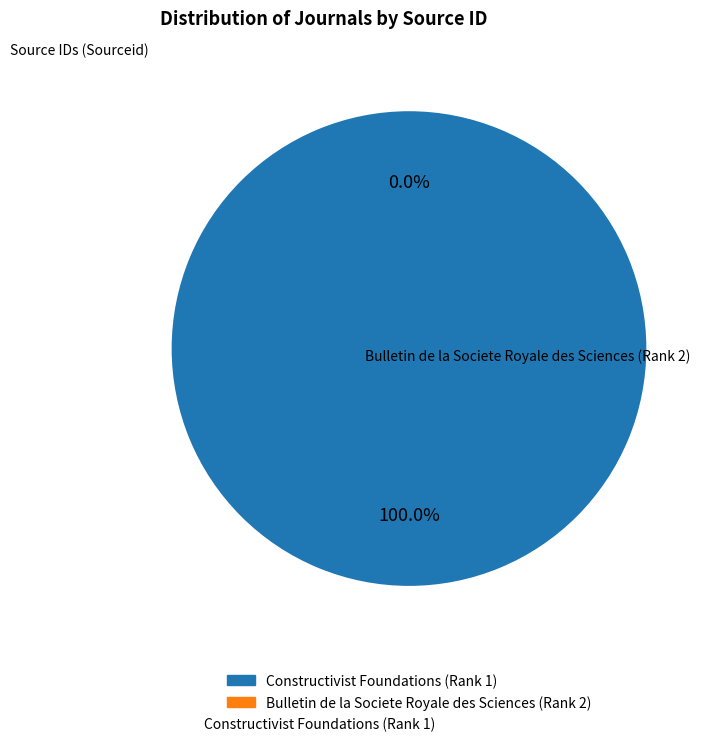

To the nearest percent, what is the difference between the largest and smallest slice percentages?

100%